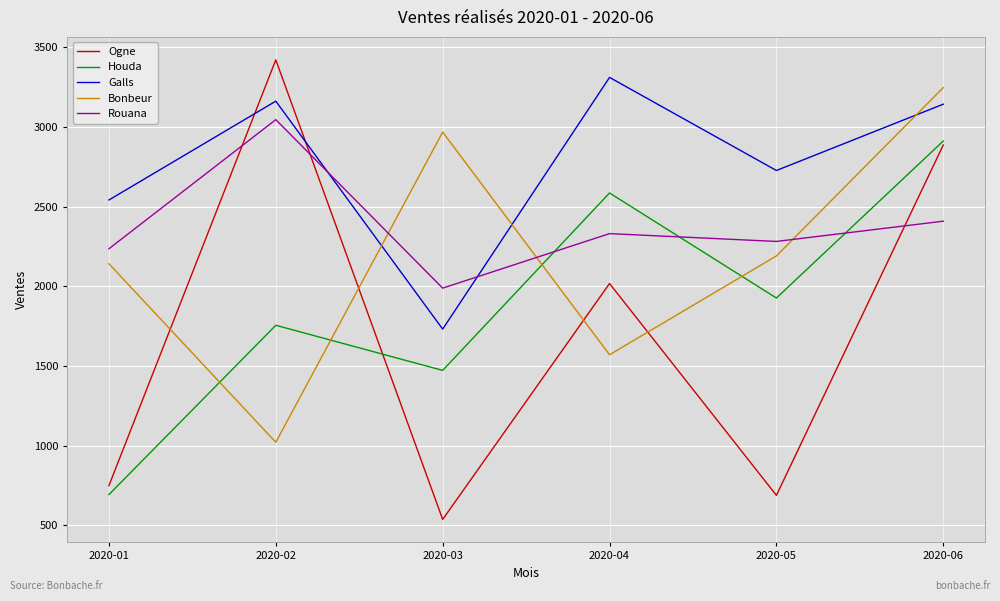

True or false: Bonbeur has a value of 2229 at 2020-06.

False